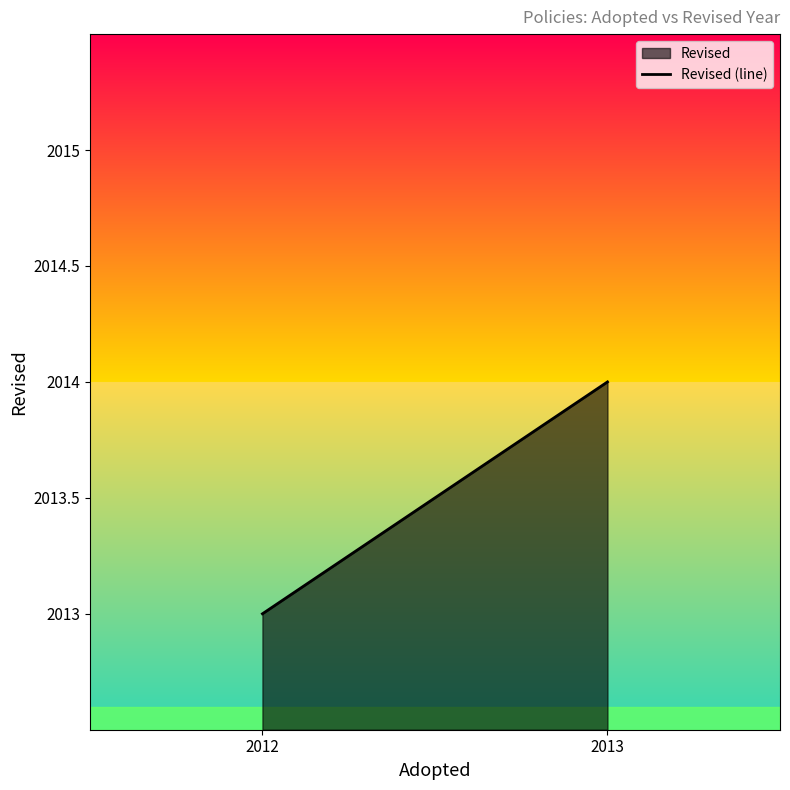

The chart shows a value of 2013 at 2012. True or false?

True